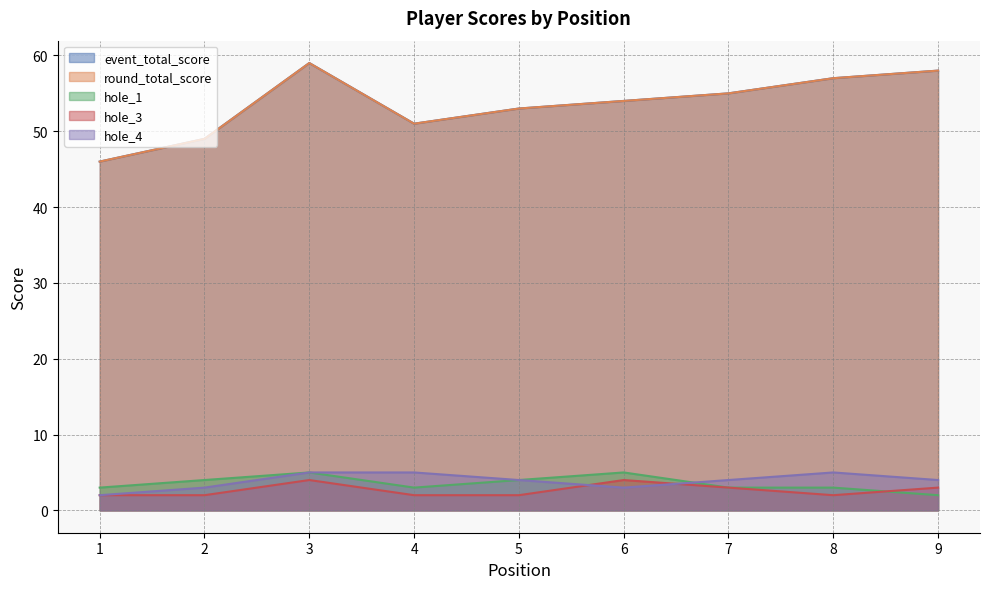

How many lines are shown in the chart?

5